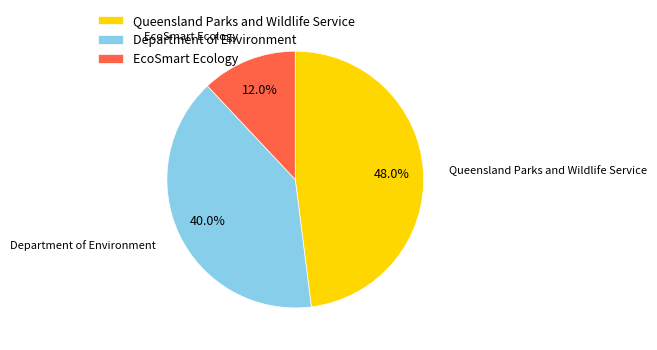

To the nearest percent, what is the average slice percentage?

33%